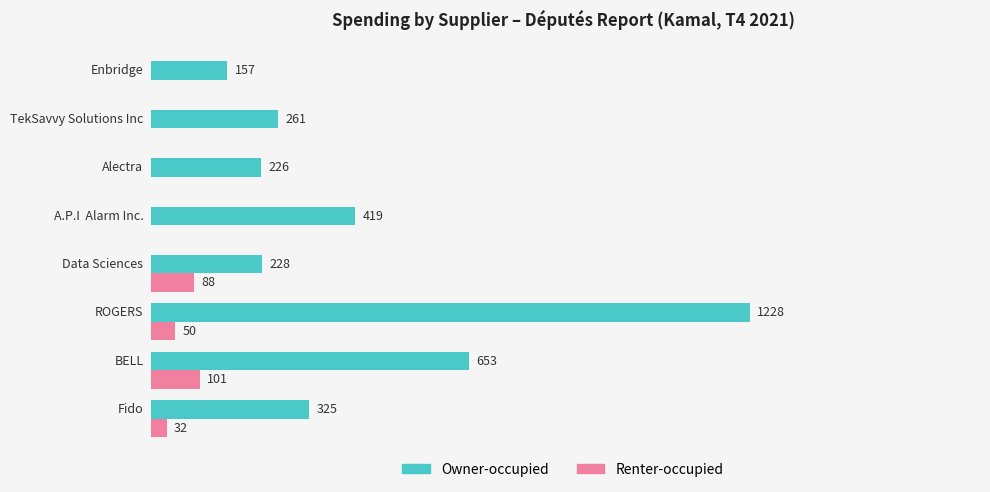

Which series has the widest spread of values?

Owner-occupied